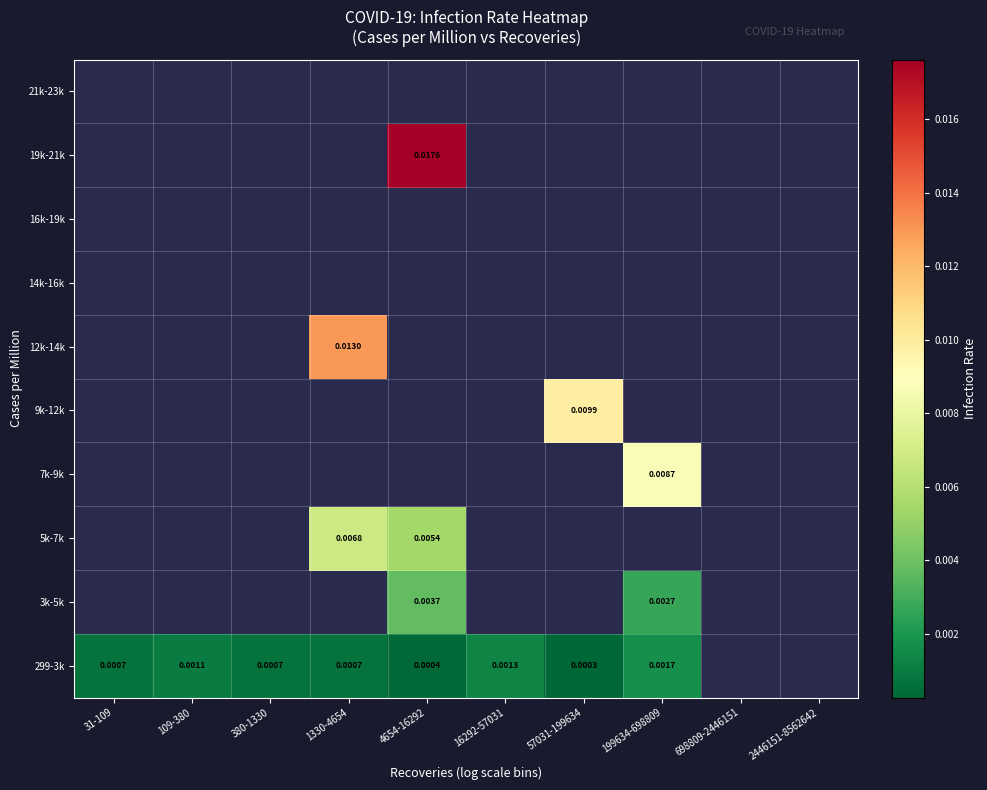

At how many categories does at least one series exceed 0?

8